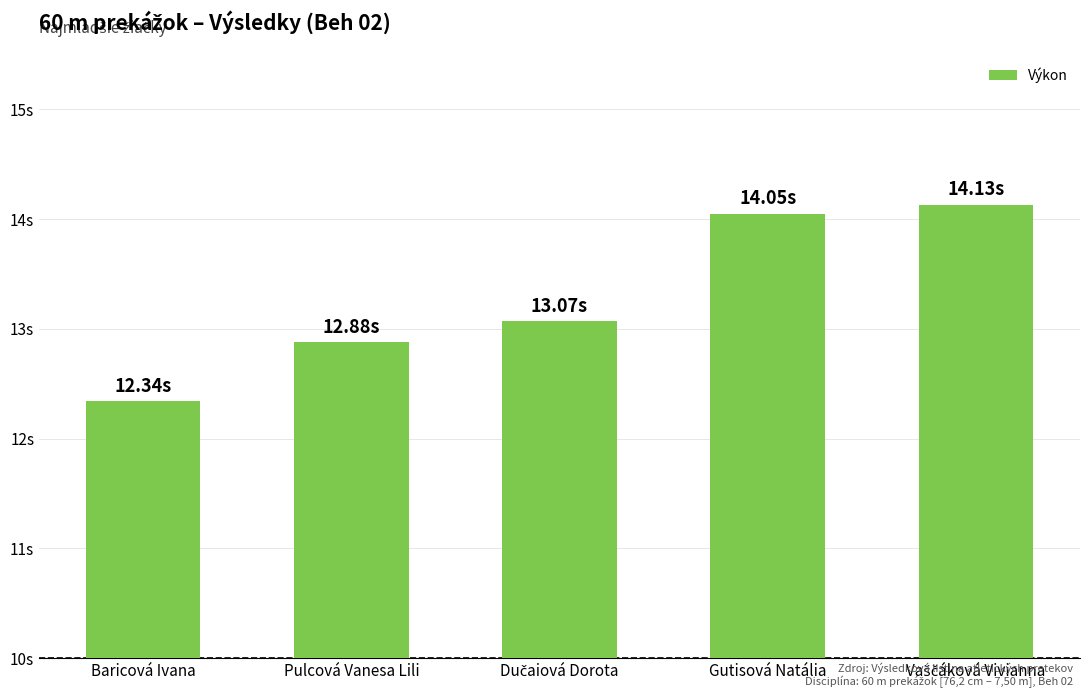

Which label corresponds to the largest value in the chart?

Vaščáková Vivianna